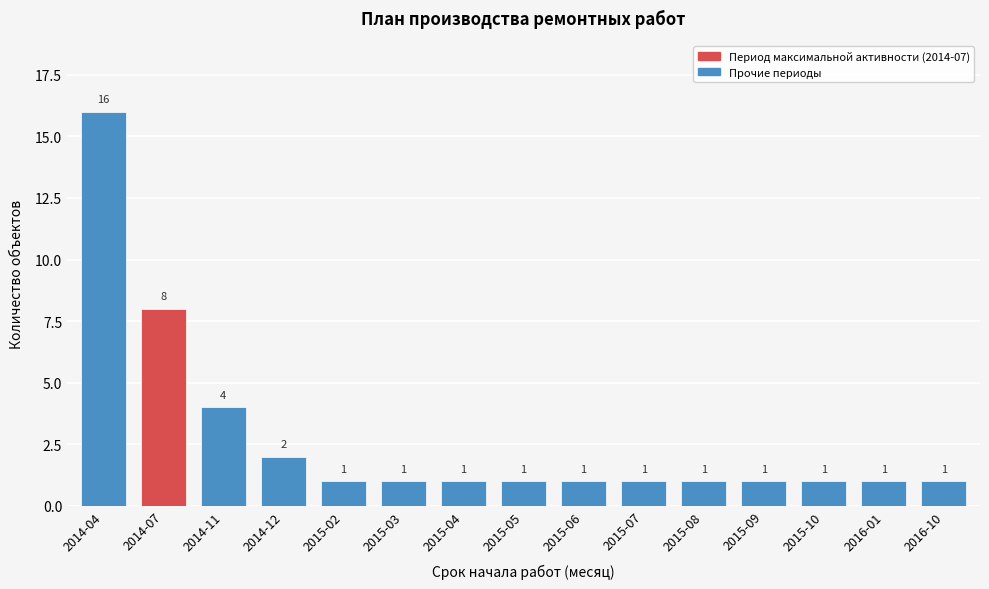

Reading left to right, what are all the values shown in this chart?

2014-04=16	2014-07=8	2014-11=4	2014-12=2	2015-02=1	2015-03=1	2015-04=1	2015-05=1	2015-06=1	2015-07=1	2015-08=1	2015-09=1	2015-10=1	2016-01=1	2016-10=1